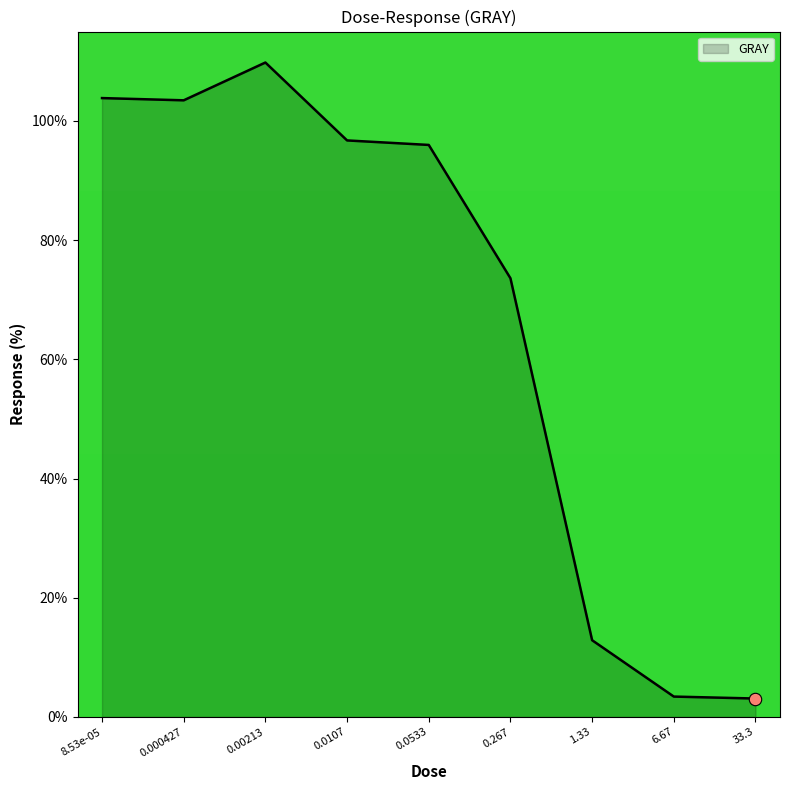

Between 33.3 and 0.267, which is larger?

0.267